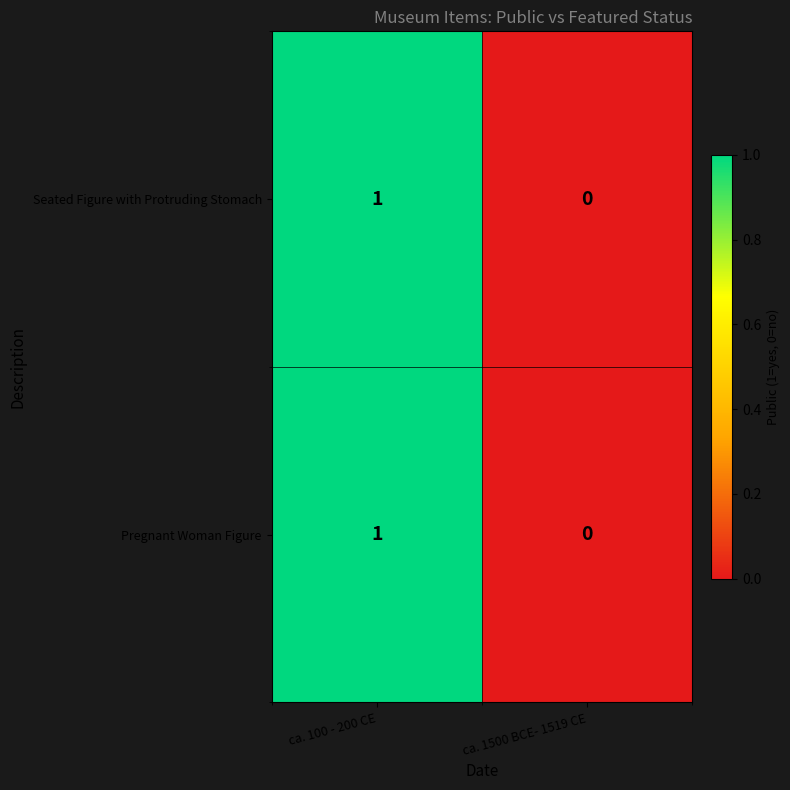

How many categories are shown in the chart?

2